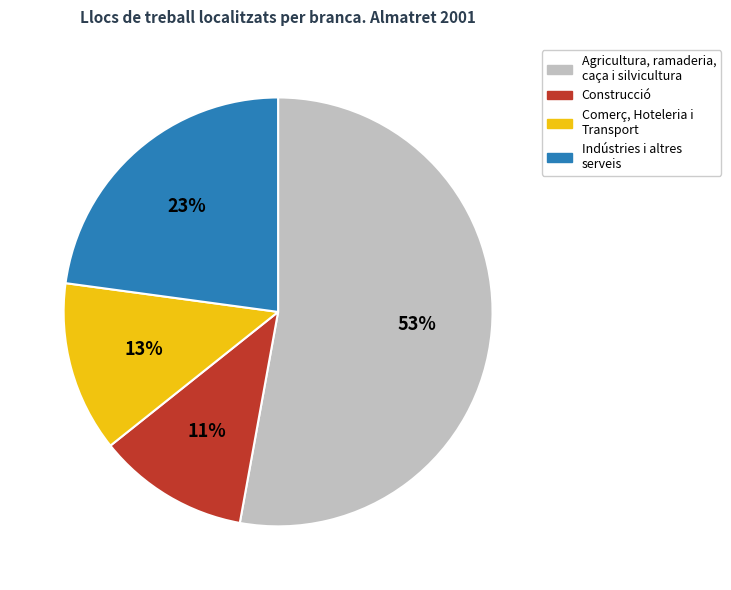

What is the ratio of the value at Indústries i altres serveis to the value at Comerç, Hoteleria i Transport?

1.8